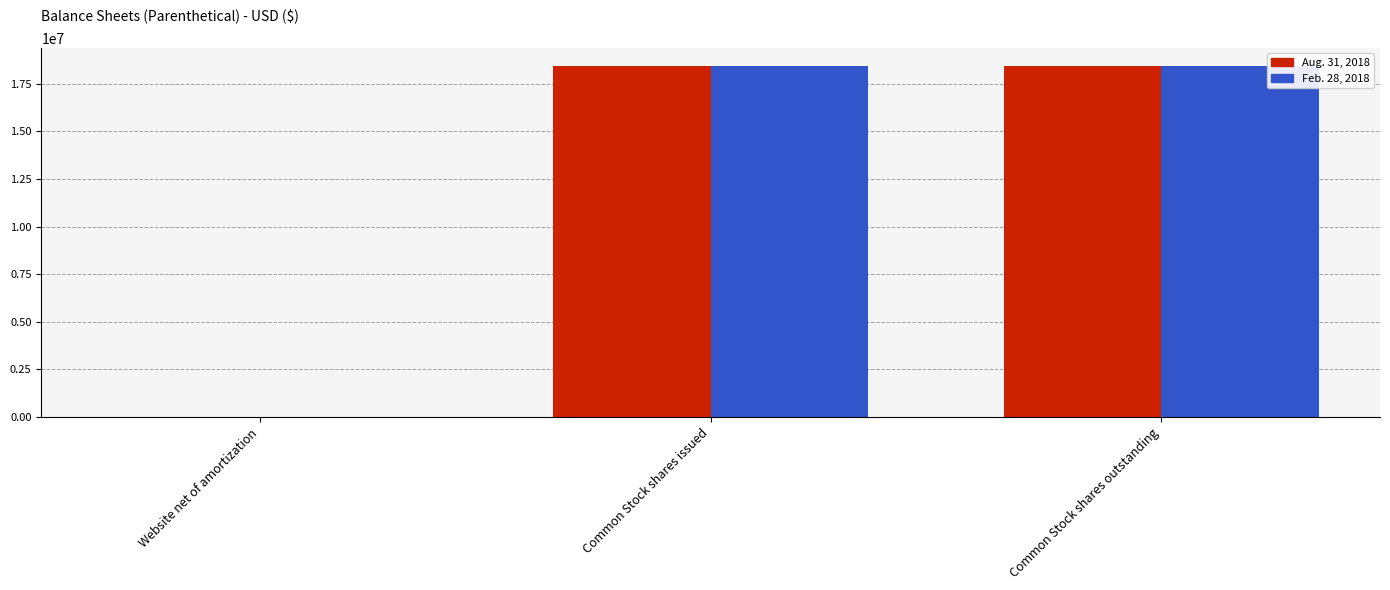

Reading left to right, transcribe all the data shown in this chart.

Aug. 31, 2018: 25000	18460708	18460708
Feb. 28, 2018: 21527	18410708	18410708